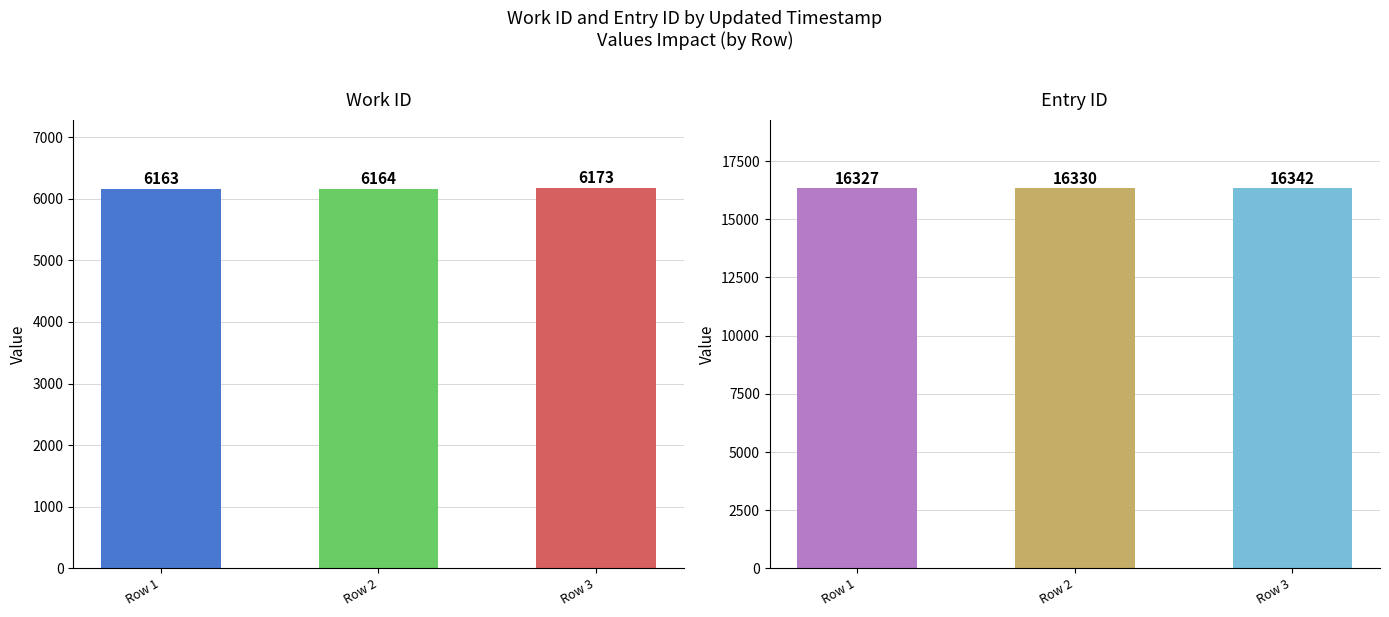

How many values in the id series exceed 16330?

1